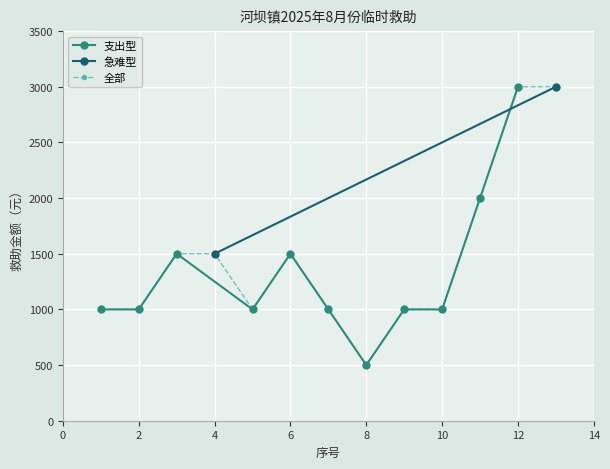

How many points are higher than both their immediate neighbors (excluding endpoints)?

2